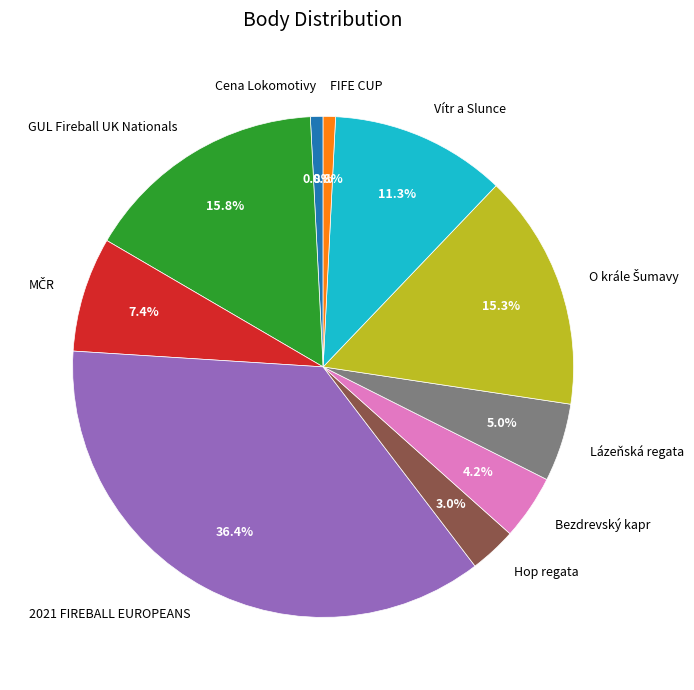

Does any single category account for the majority?

No